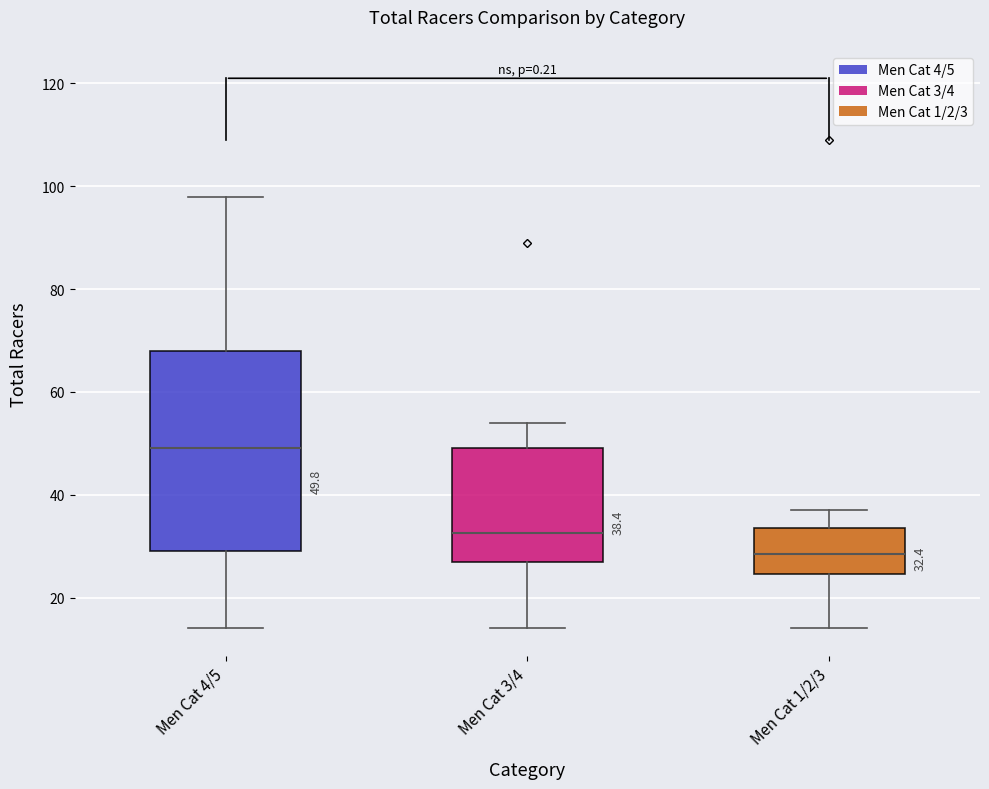

Comparing the boxes themselves (not the whiskers), which one is the tallest?

Men Cat 4/5